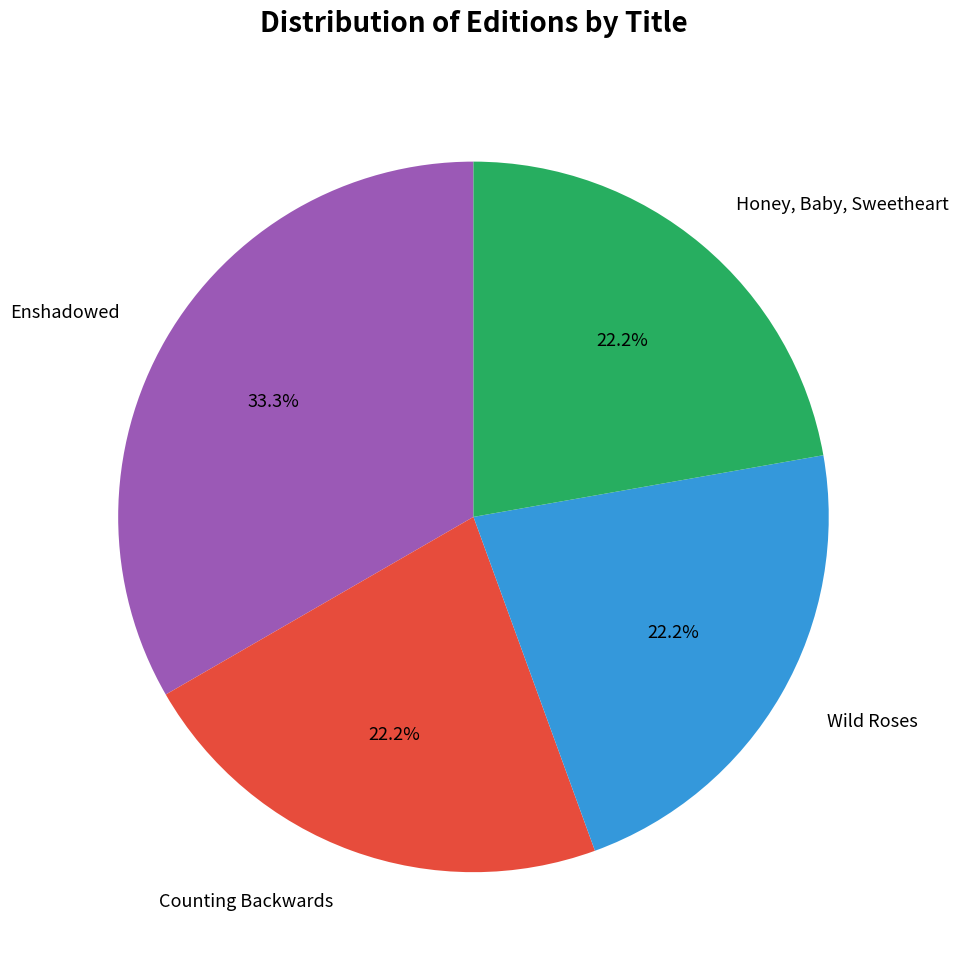

What is the ratio of the value at Wild Roses to the value at Enshadowed?

0.7